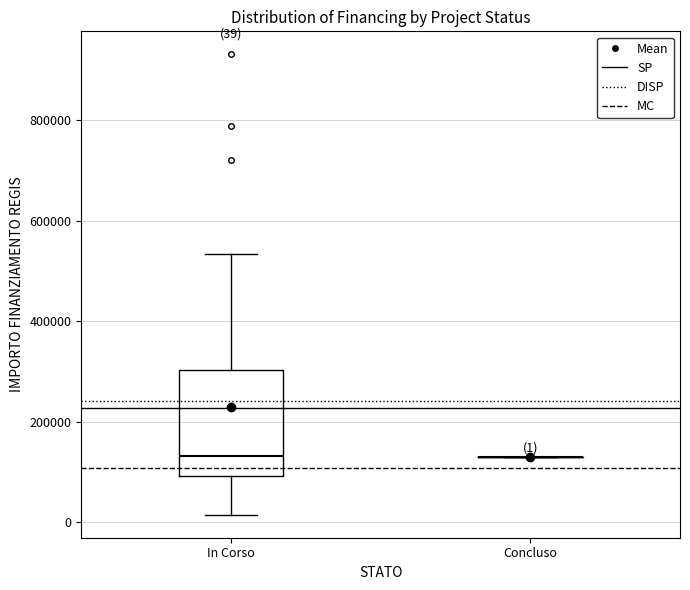

Which box is the tallest, from its lower edge to its upper edge?

In Corso